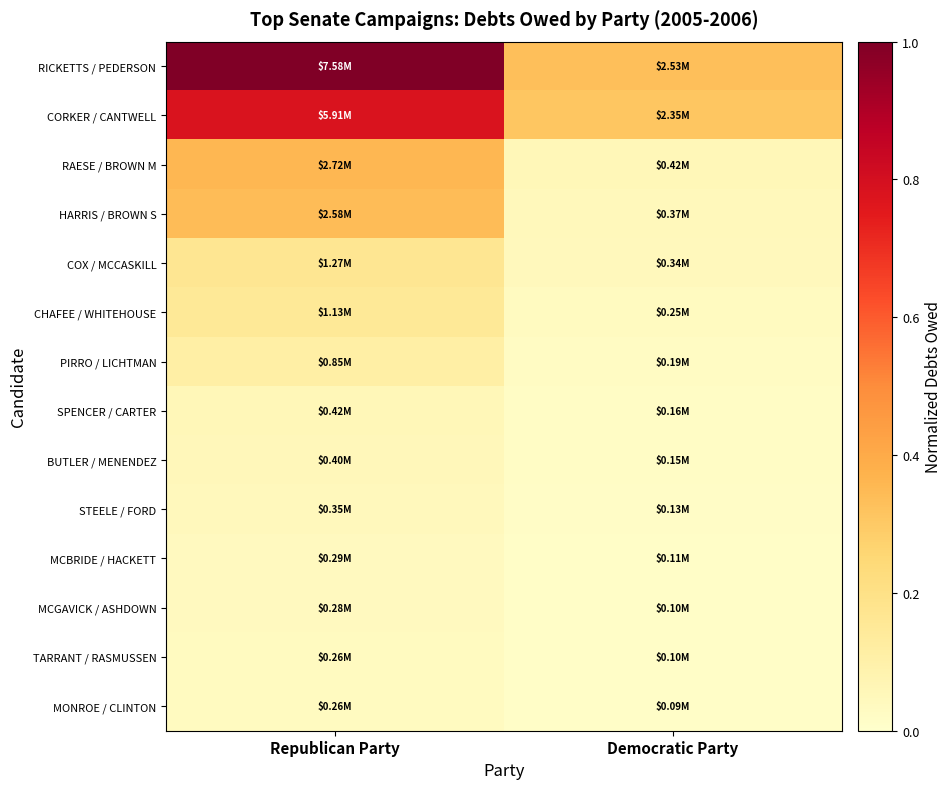

Rank the series at Democratic Party from highest to lowest value.

RICKETTS / PEDERSON, CORKER / CANTWELL, RAESE / BROWN M, HARRIS / BROWN S, COX / MCCASKILL, CHAFEE / WHITEHOUSE, PIRRO / LICHTMAN, SPENCER / CARTER, BUTLER / MENENDEZ, STEELE / FORD, MCBRIDE / HACKETT, MCGAVICK / ASHDOWN, TARRANT / RASMUSSEN, MONROE / CLINTON